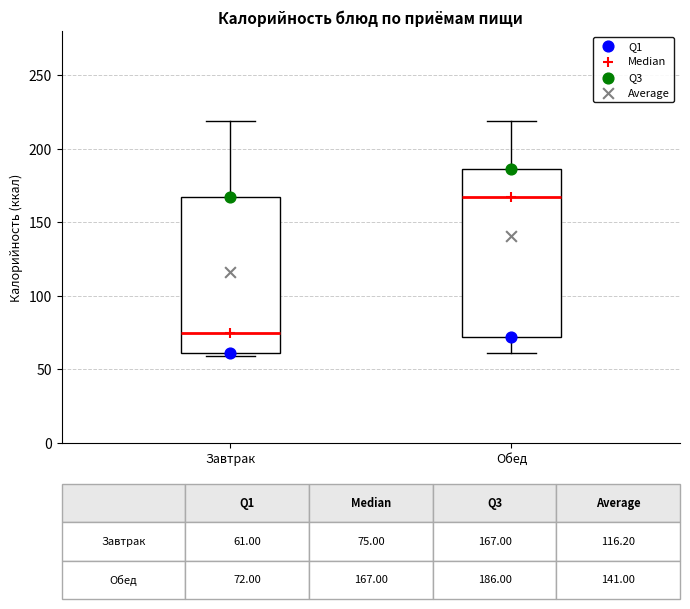

Which box's median line is the highest?

Обед